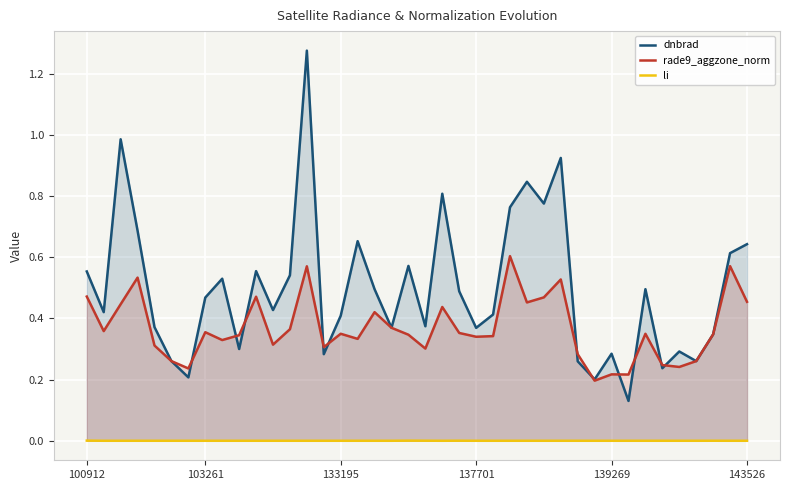

Reading left to right, extract all data points from this chart.

dnbrad: 0.6	0.4	1.0	0.7	0.4	0.3	0.2	0.5	0.5	0.3	0.6	0.4	0.5	1.3	0.3	0.4	0.7	0.5	0.4	0.6	0.4	0.8	0.5	0.4	0.4	0.8	0.8	0.8	0.9	0.3	0.2	0.3	0.1	0.5	0.2	0.3	0.3	0.3	0.6	0.6
rade9_aggzone_norm: 0.5	0.4	0.4	0.5	0.3	0.3	0.2	0.4	0.3	0.3	0.5	0.3	0.4	0.6	0.3	0.3	0.3	0.4	0.4	0.3	0.3	0.4	0.4	0.3	0.3	0.6	0.5	0.5	0.5	0.3	0.2	0.2	0.2	0.3	0.2	0.2	0.3	0.3	0.6	0.5
li: 0.0	0.0	0.0	0.0	0.0	0.0	0.0	0.0	0.0	0.0	0.0	0.0	0.0	0.0	0.0	0.0	0.0	0.0	0.0	0.0	0.0	0.0	0.0	0.0	0.0	0.0	0.0	0.0	0.0	0.0	0.0	0.0	0.0	0.0	0.0	0.0	0.0	0.0	0.0	0.0